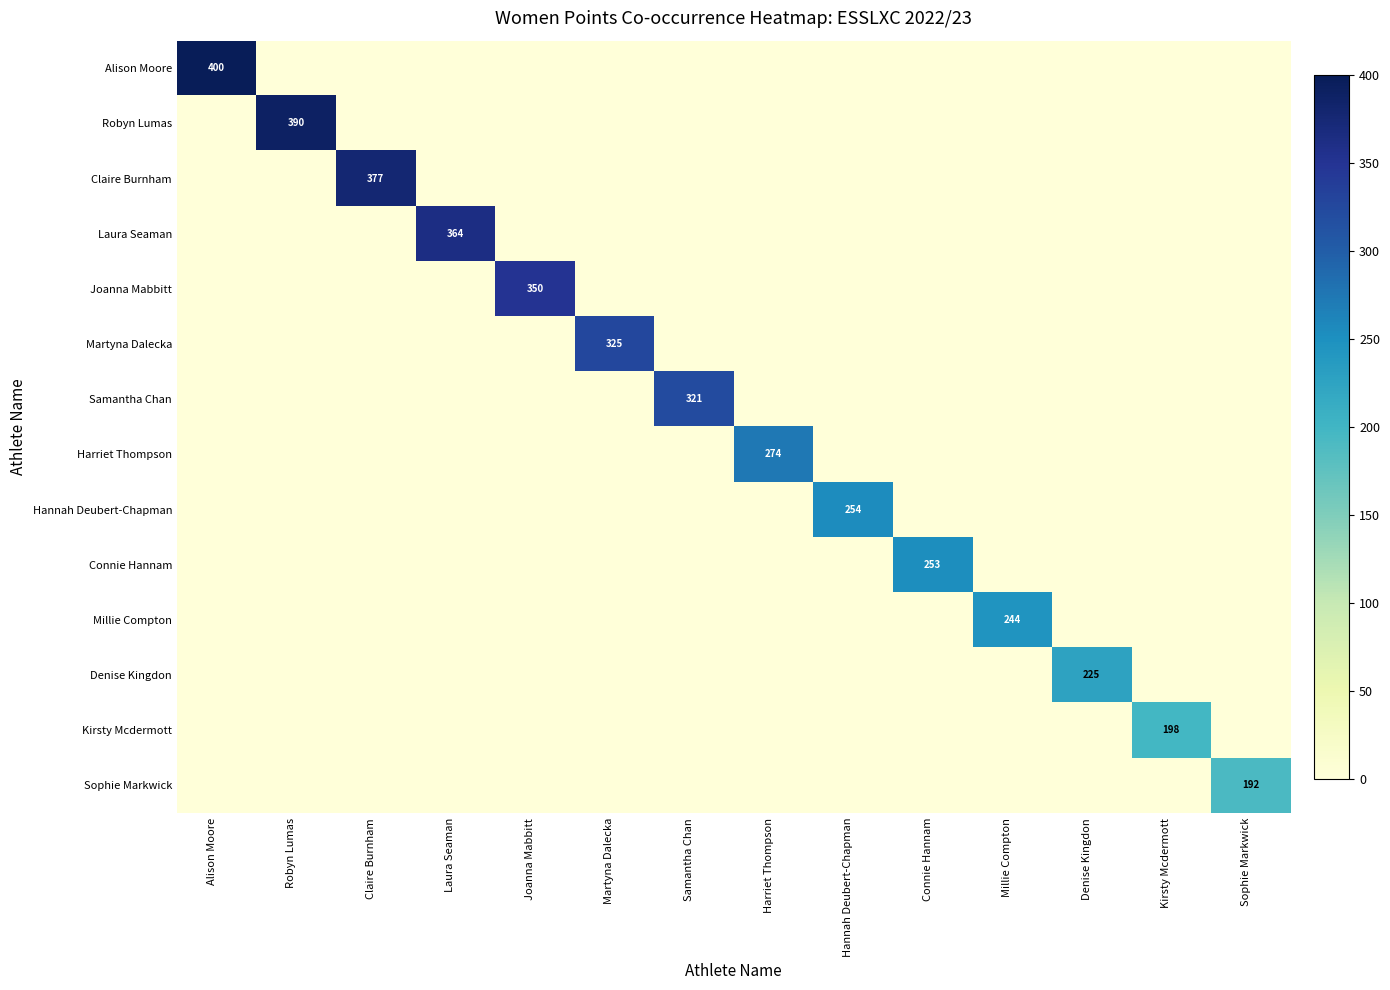

What is the difference between the highest and lowest values at Millie Compton?

244